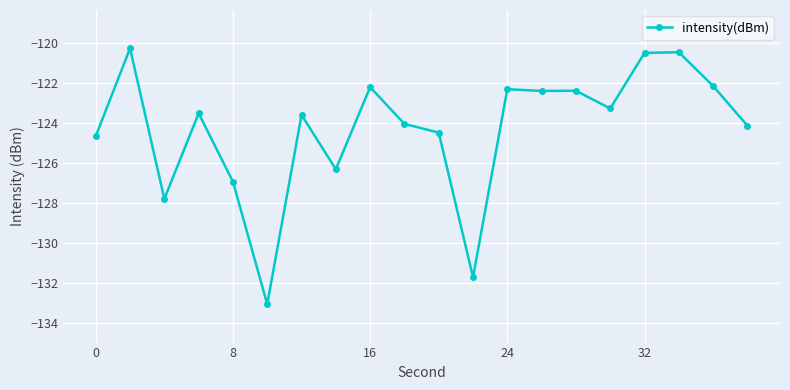

What is the greatest value displayed?

-120.3